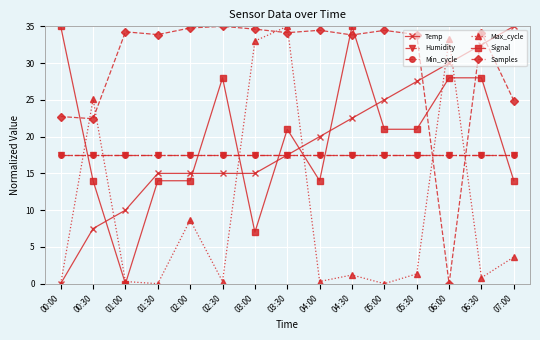

Is this an area chart (filled region under the line)?

No